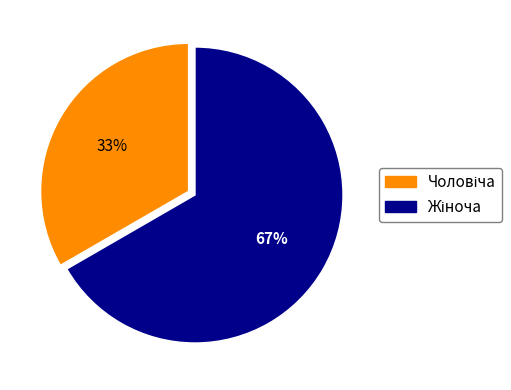

Is there any slice that represents more than half of the pie?

Yes